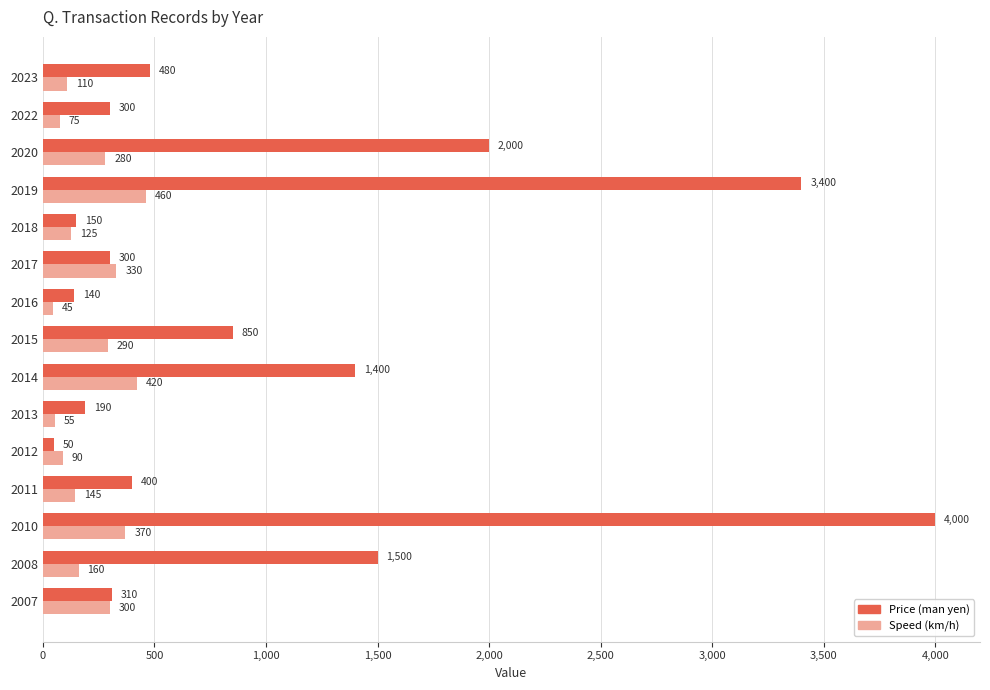

What is the difference between the second highest and minimum values in the Price (man yen) series?

3350